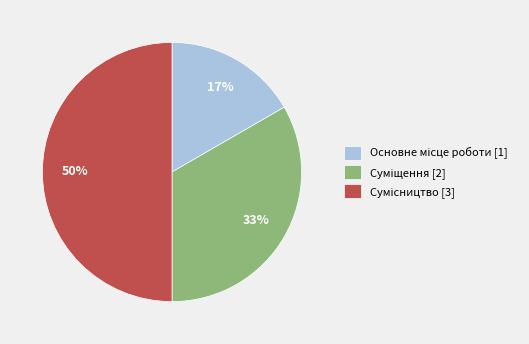

To the nearest percent, what is the difference between the largest and smallest slice percentages?

33%